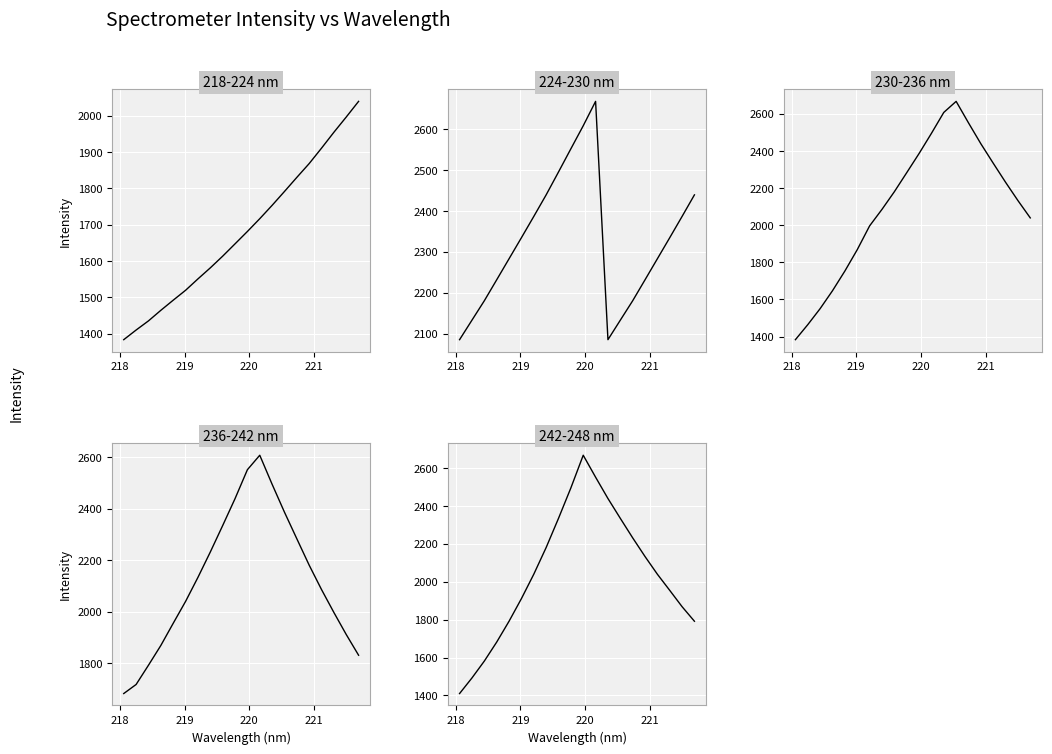

What is the minimum value shown in the chart?

1383.2